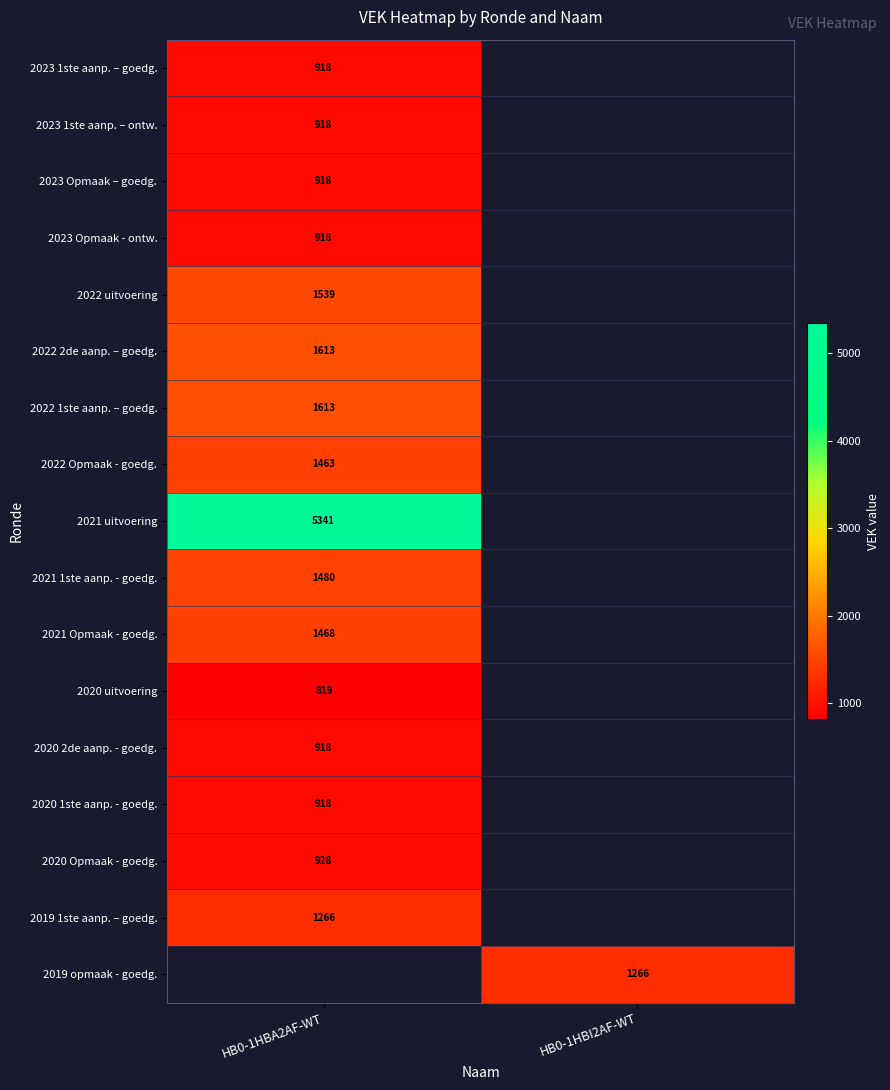

Is it true that 2023 1ste aanp. – ontw. equals 918 at HB0-1HBA2AF-WT?

True